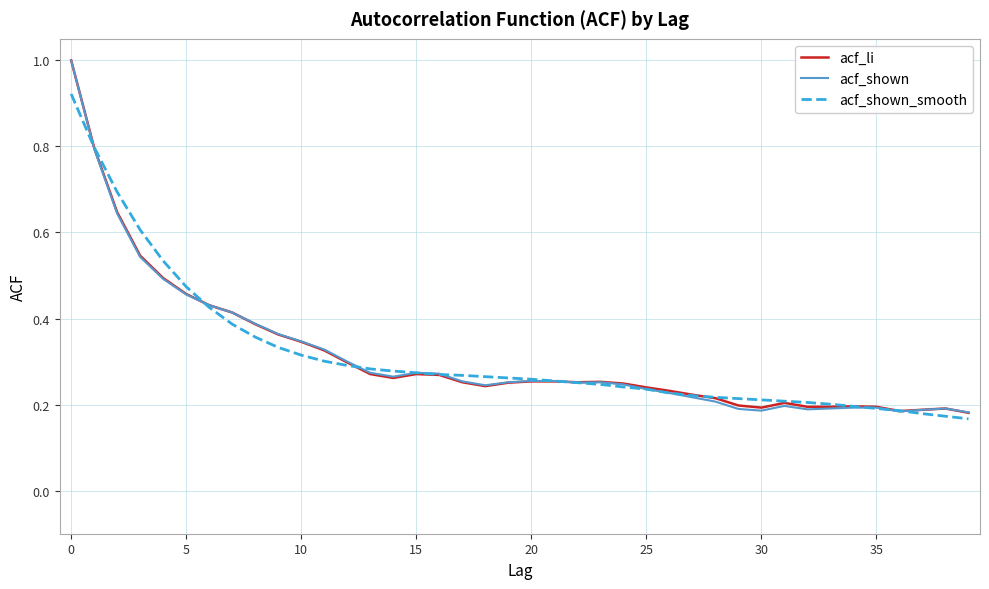

Is this an area chart (filled region under the line)?

No